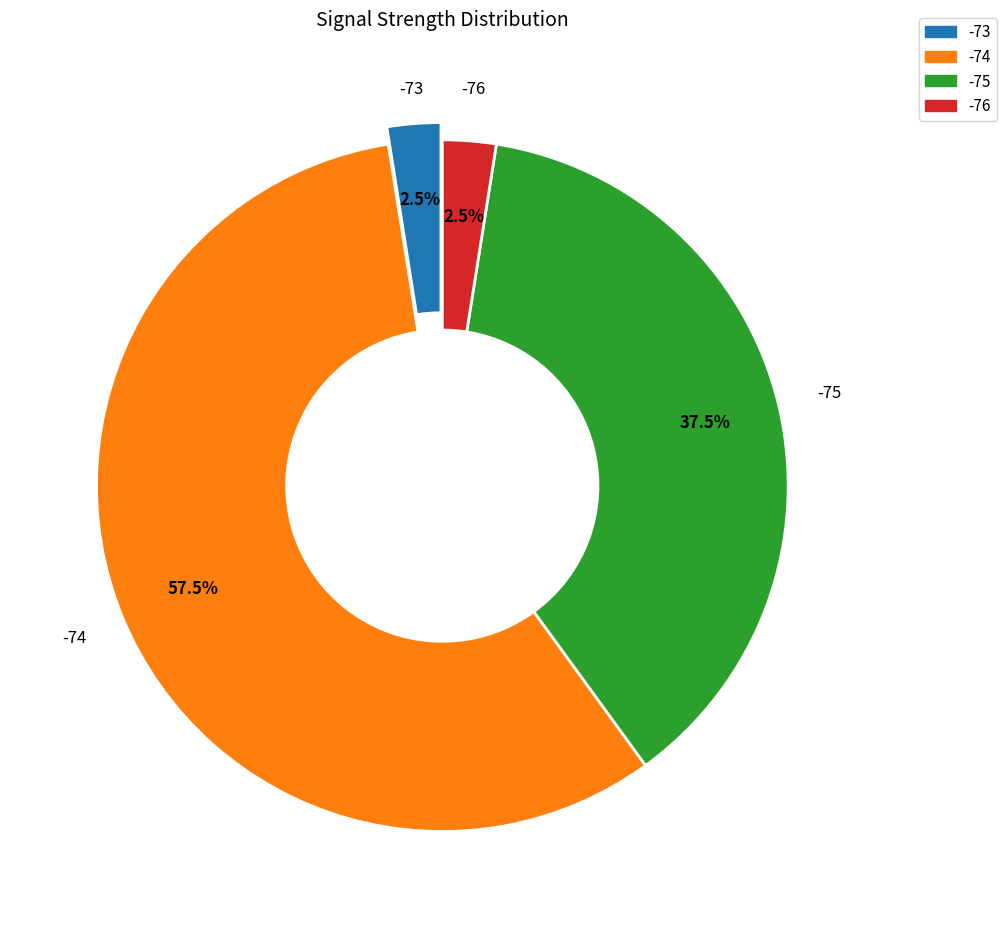

Is there any slice that represents more than half of the pie?

Yes